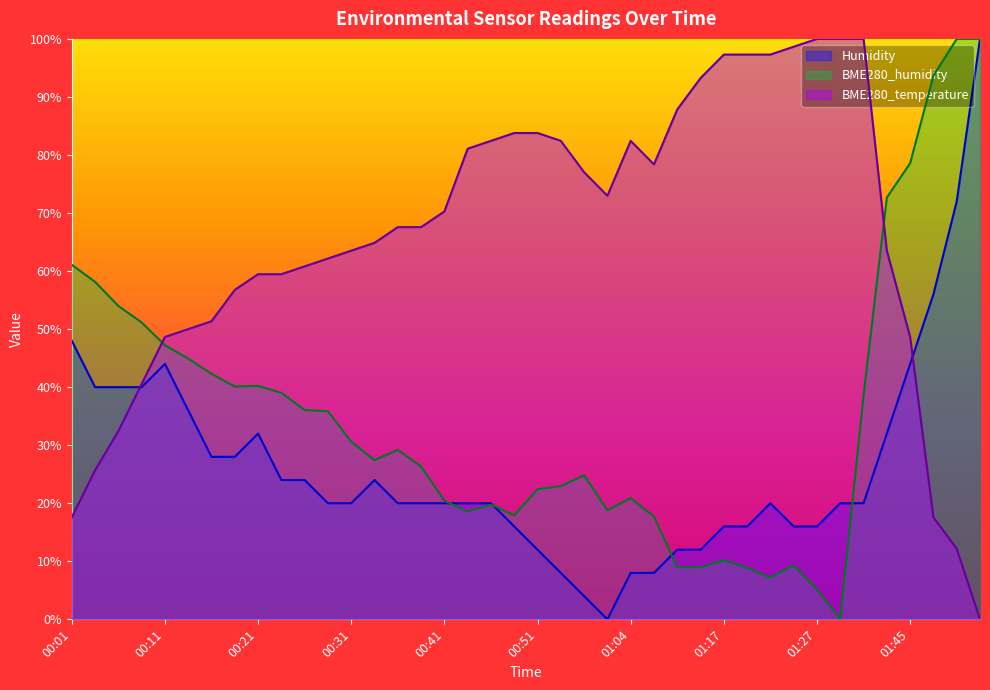

Rank the series at 01:53 from highest to lowest value.

BME280_humidity, Humidity, BME280_temperature